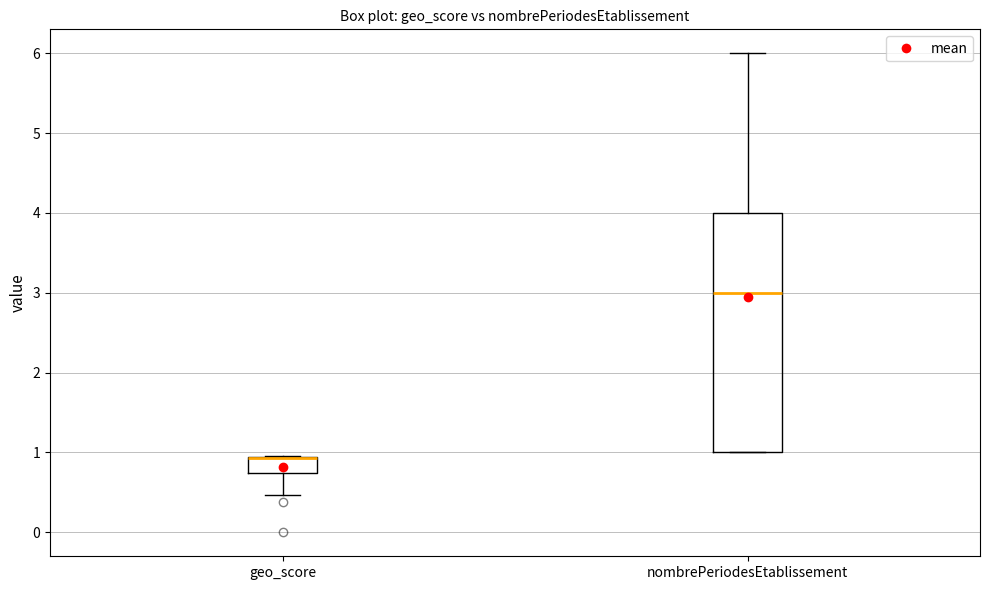

Comparing the boxes themselves (not the whiskers), which one is the tallest?

nombrePeriodesEtablissement